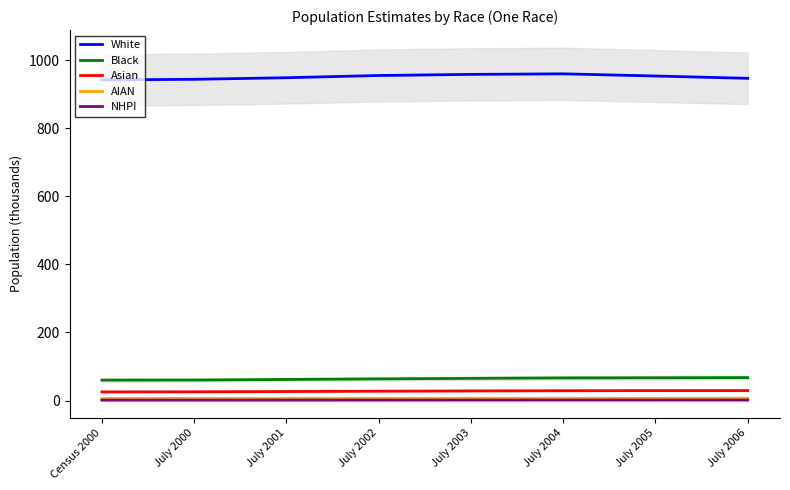

How many categories are shown in the chart?

8